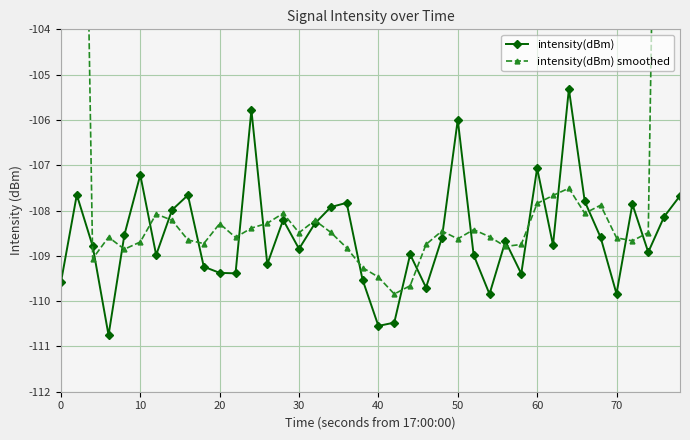

True or false: intensity(dBm) has a value of -109.8 at 70.

True